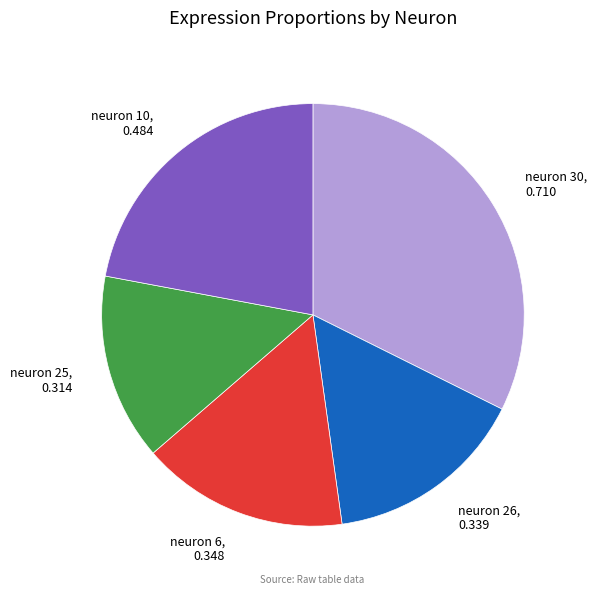

Is it true that neuron 25, 0.314 is 24% of the pie?

False